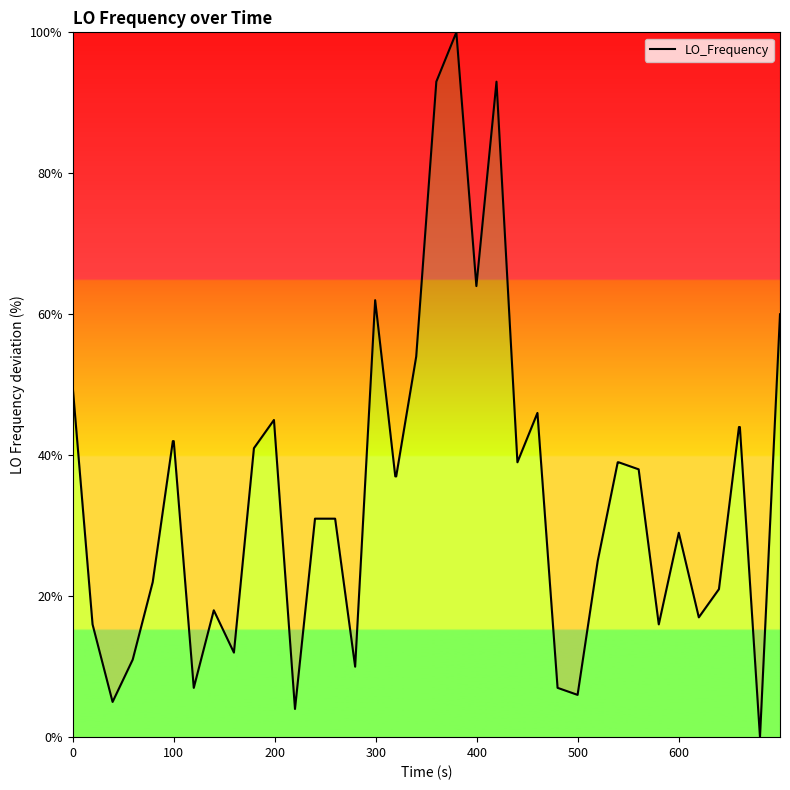

What is the maximum value shown in the chart?

100.0